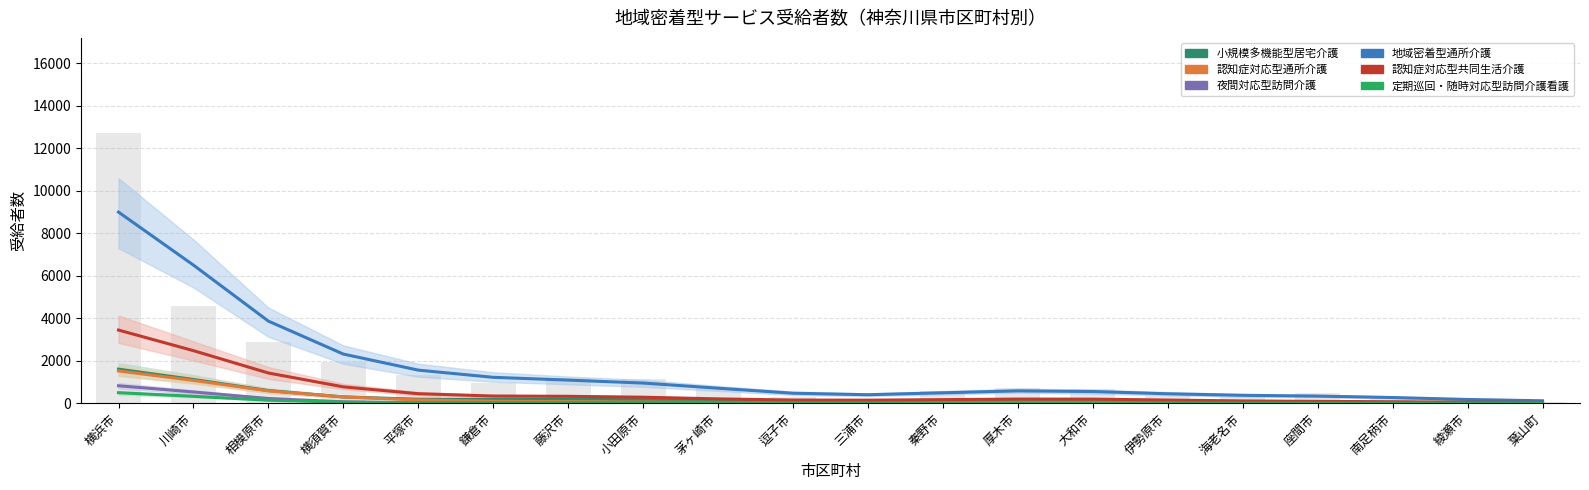

At which label is 認知症対応型共同生活介護 closest to 1740?

相模原市